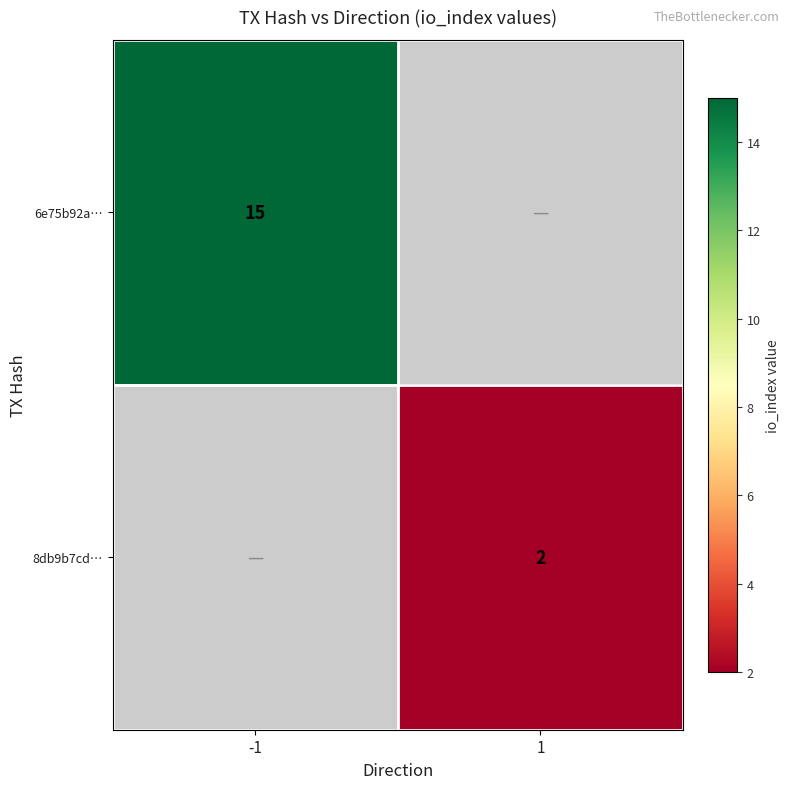

The value of 8db9b7cd… at 1 is 1. True or false?

False